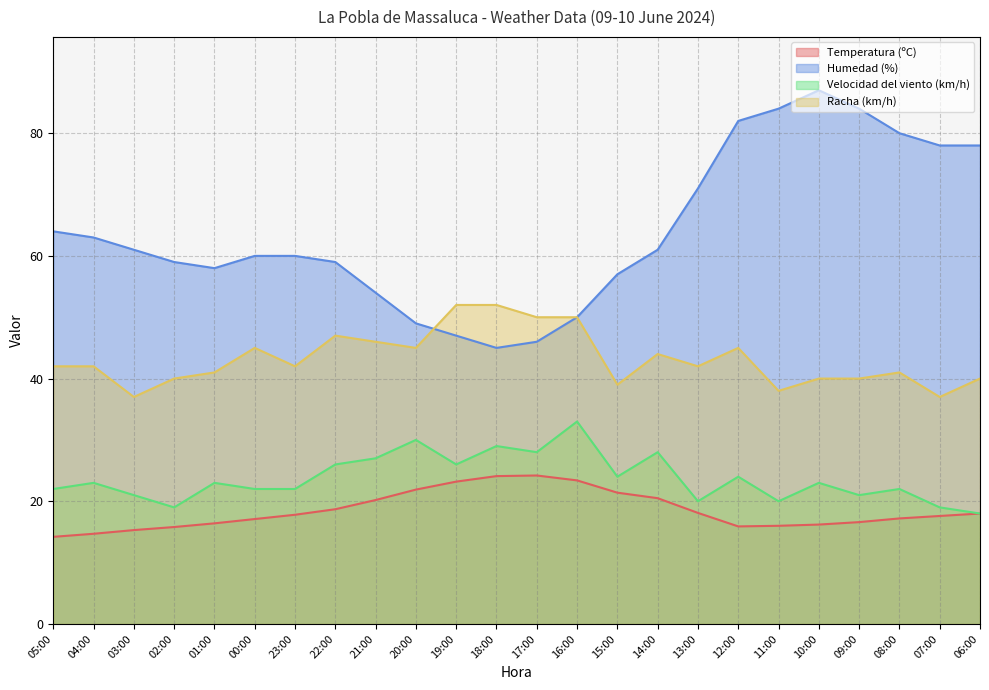

At which label does Velocidad del viento (km/h) reach its minimum?

06:00